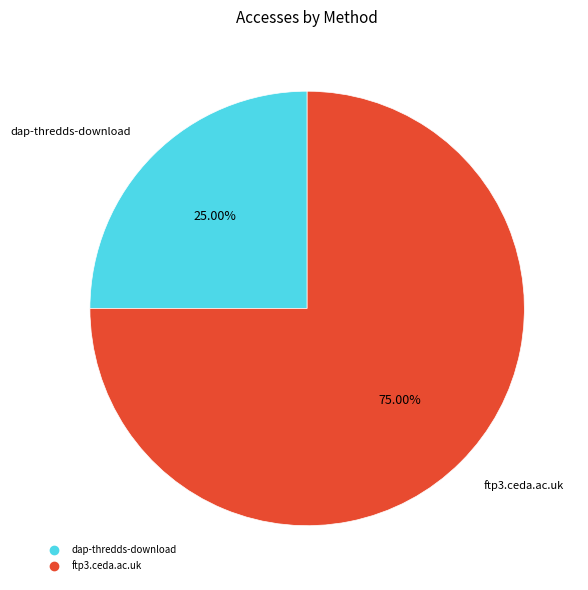

How many segments does this pie chart have?

2